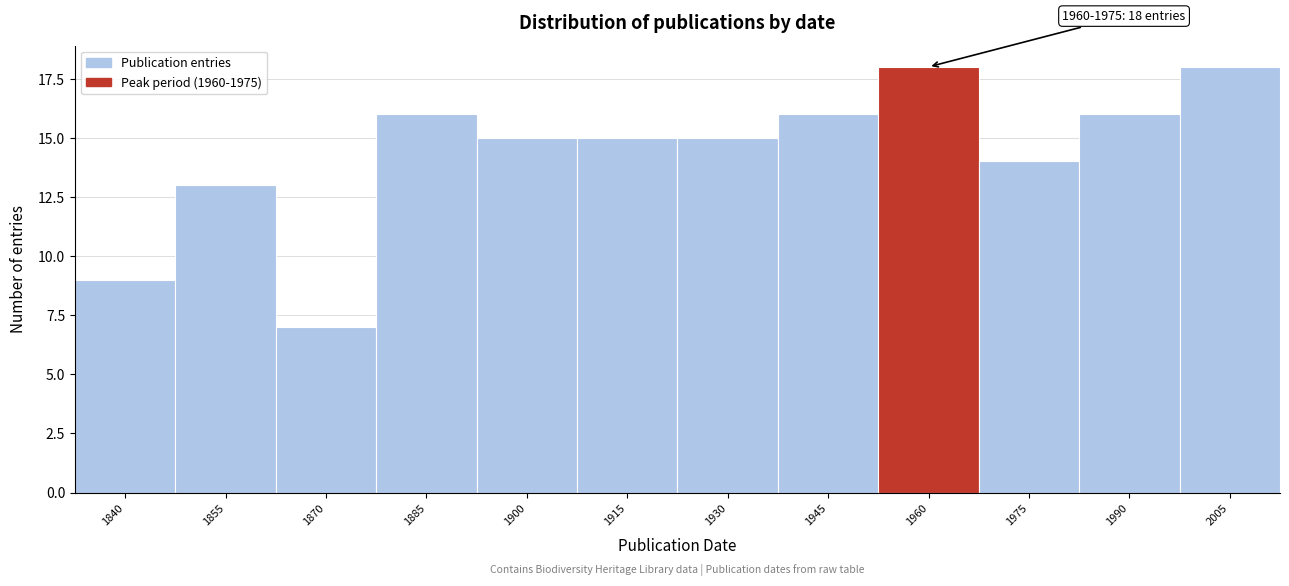

Reading left to right, transcribe all the data shown in this chart.

1840=9	1855=13	1870=7	1885=16	1900=15	1915=15	1930=15	1945=16	1960=18	1975=14	1990=16	2005=18